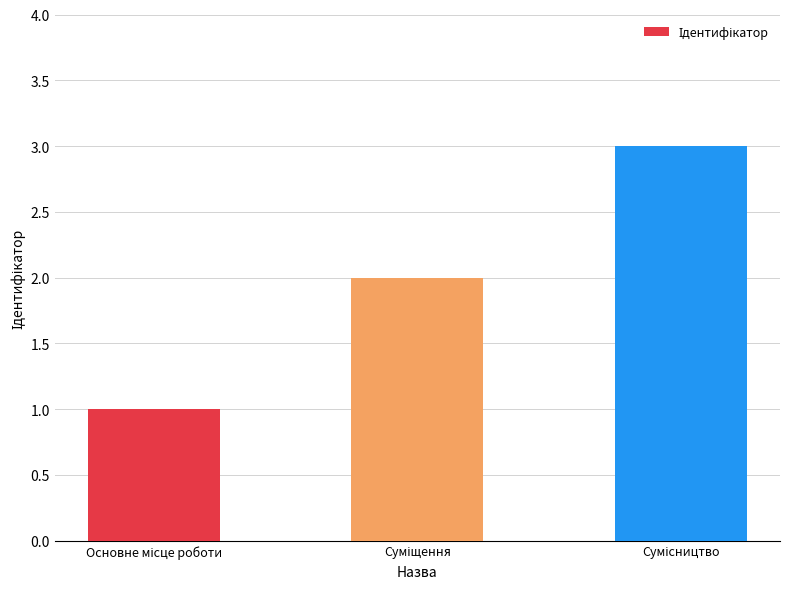

What is the greatest value displayed?

3